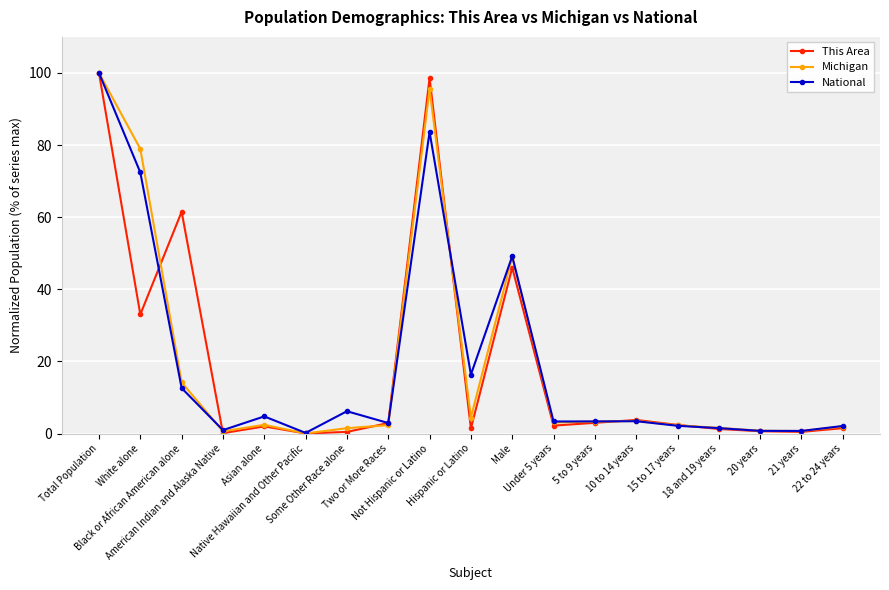

How many categories are shown in the chart?

19